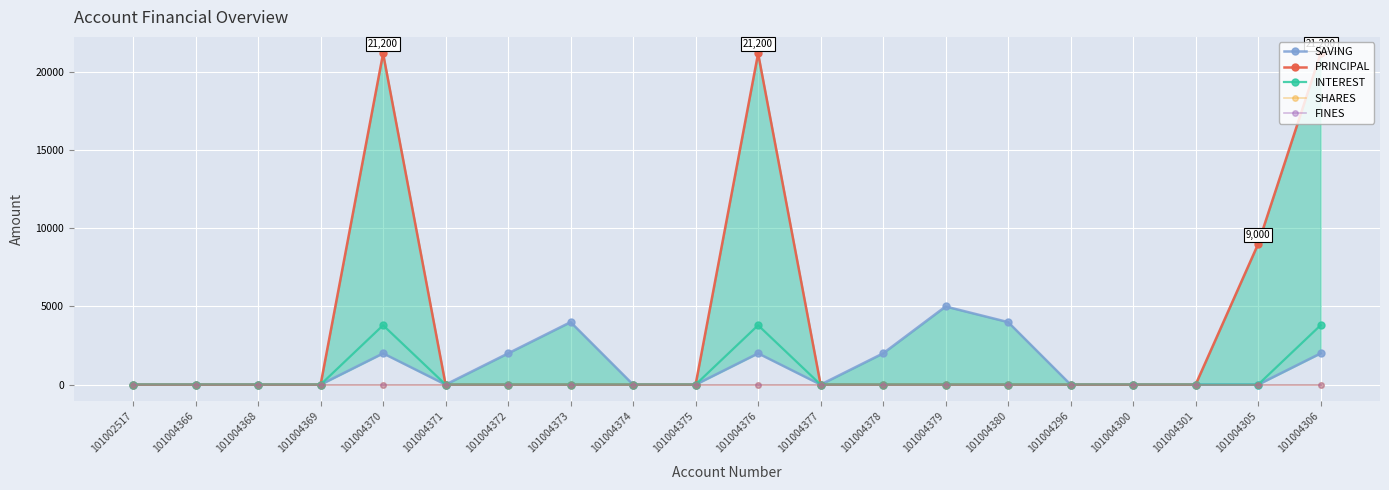

True or false: FINES and PRINCIPAL cross at least once.

False